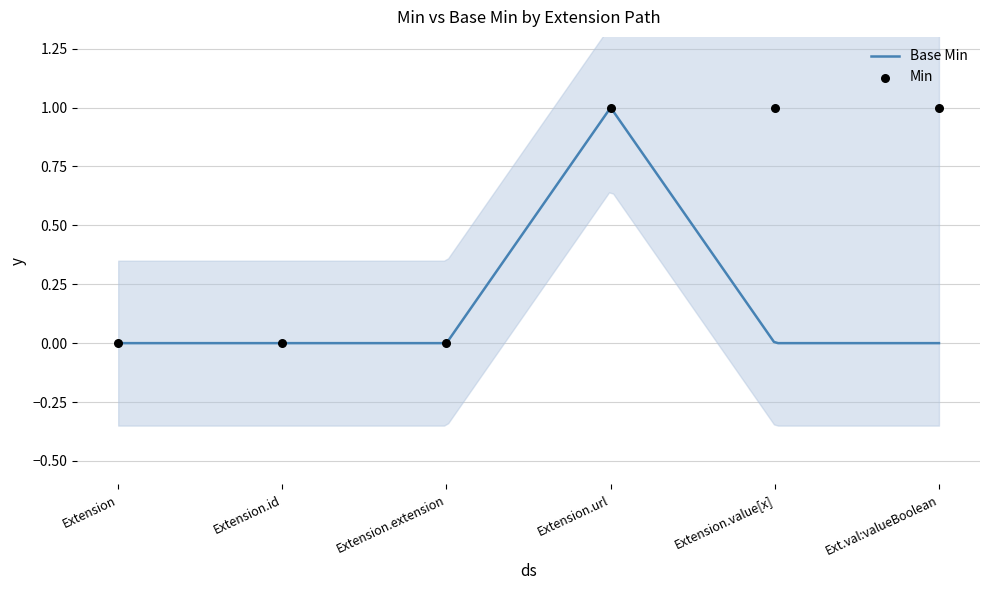

Which has a higher value, Extension or Extension.extension?

Extension